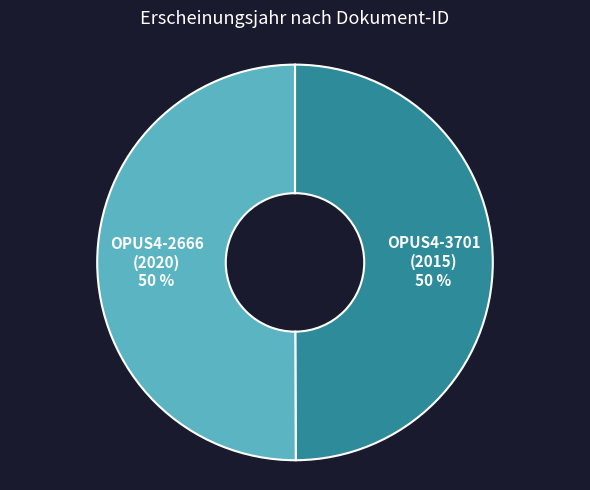

To the nearest percent, what portion does OPUS4-2666 (2020) represent?

50%